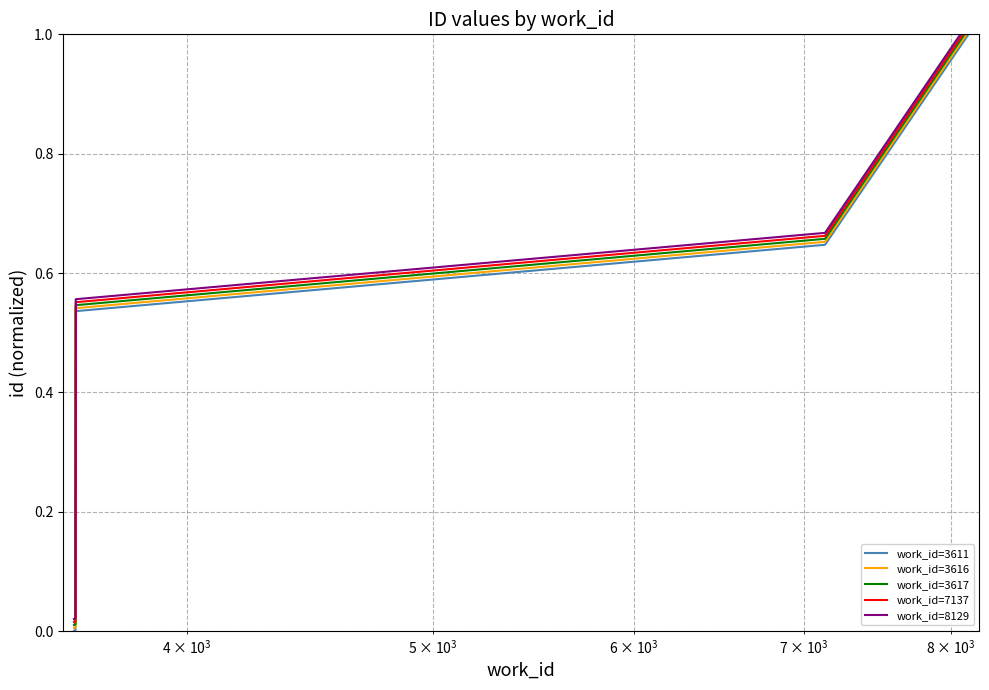

Count the number of categories in the chart.

5